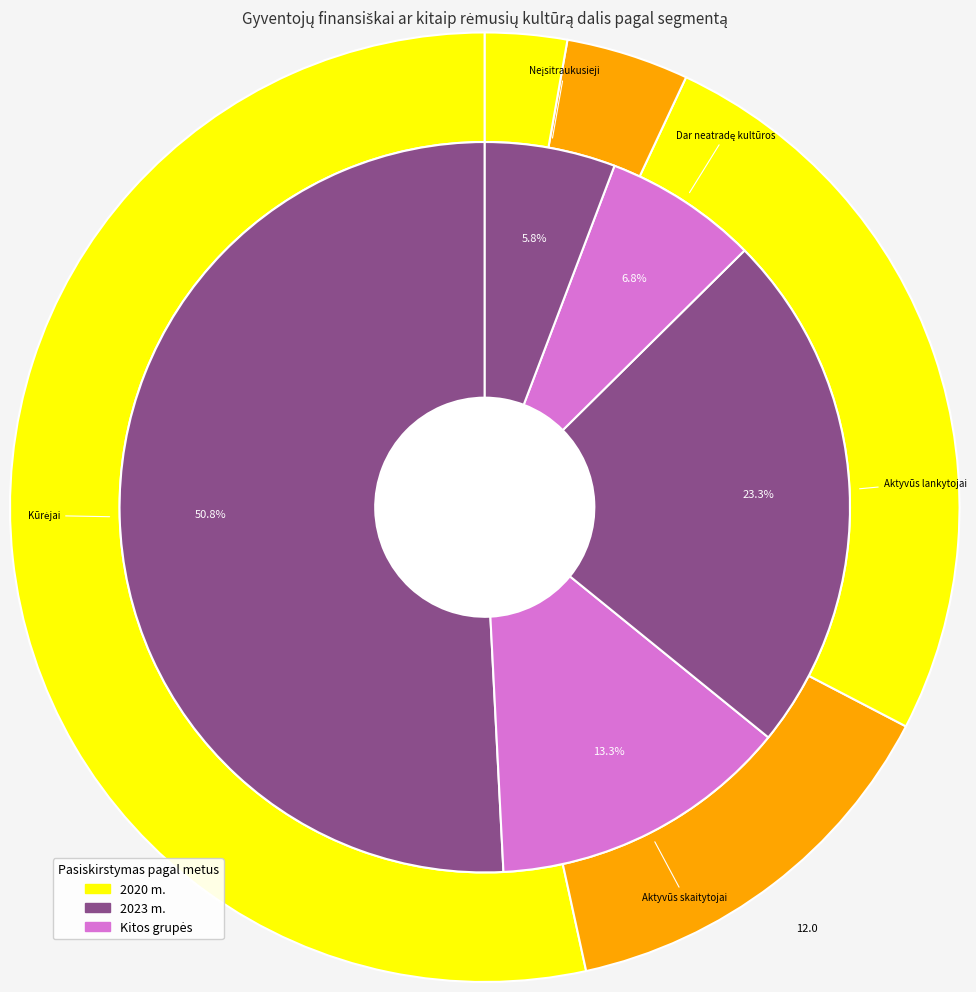

Is 3 the majority of the pie?

No